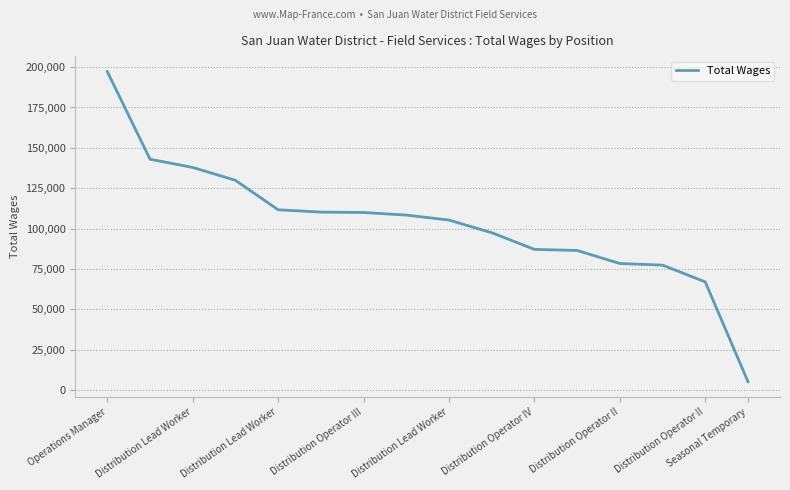

What is the difference between the maximum and minimum values?

192146